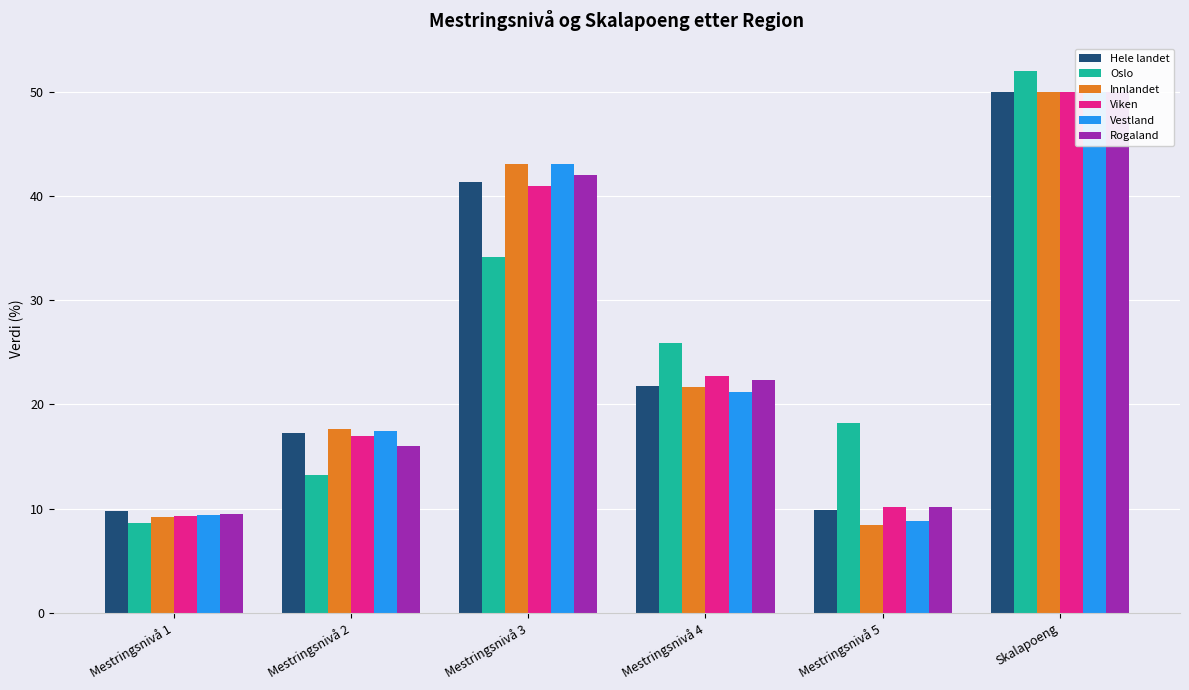

What is the sum of all Hele landet values?

150.0